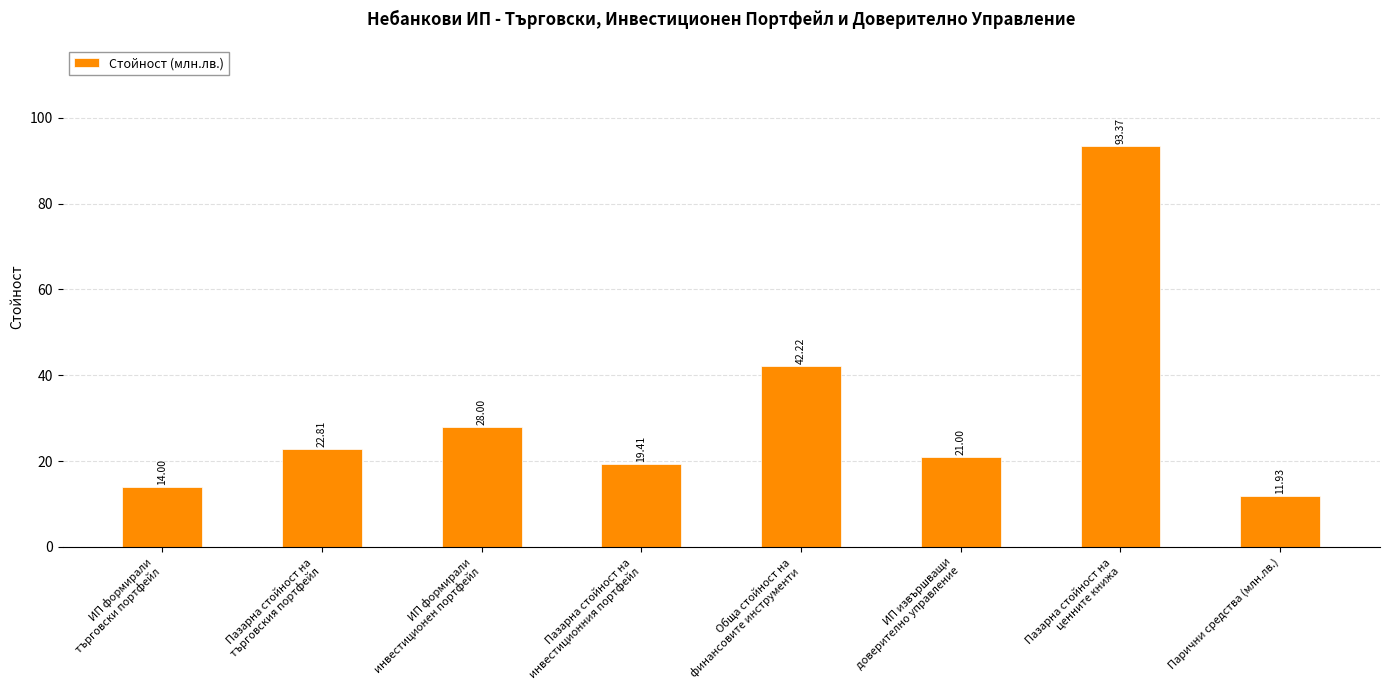

What is the change in value from ИП извършващи
доверително управление to Парични средства (млн.лв.)?

-9.1